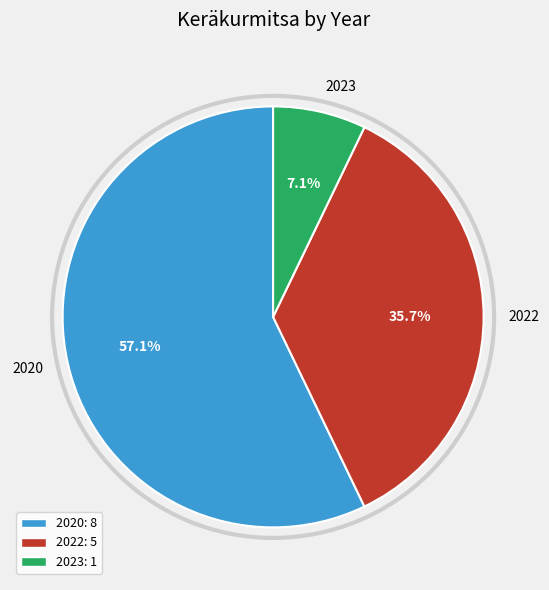

What percentage is the 2020 slice, to the nearest percent?

57%